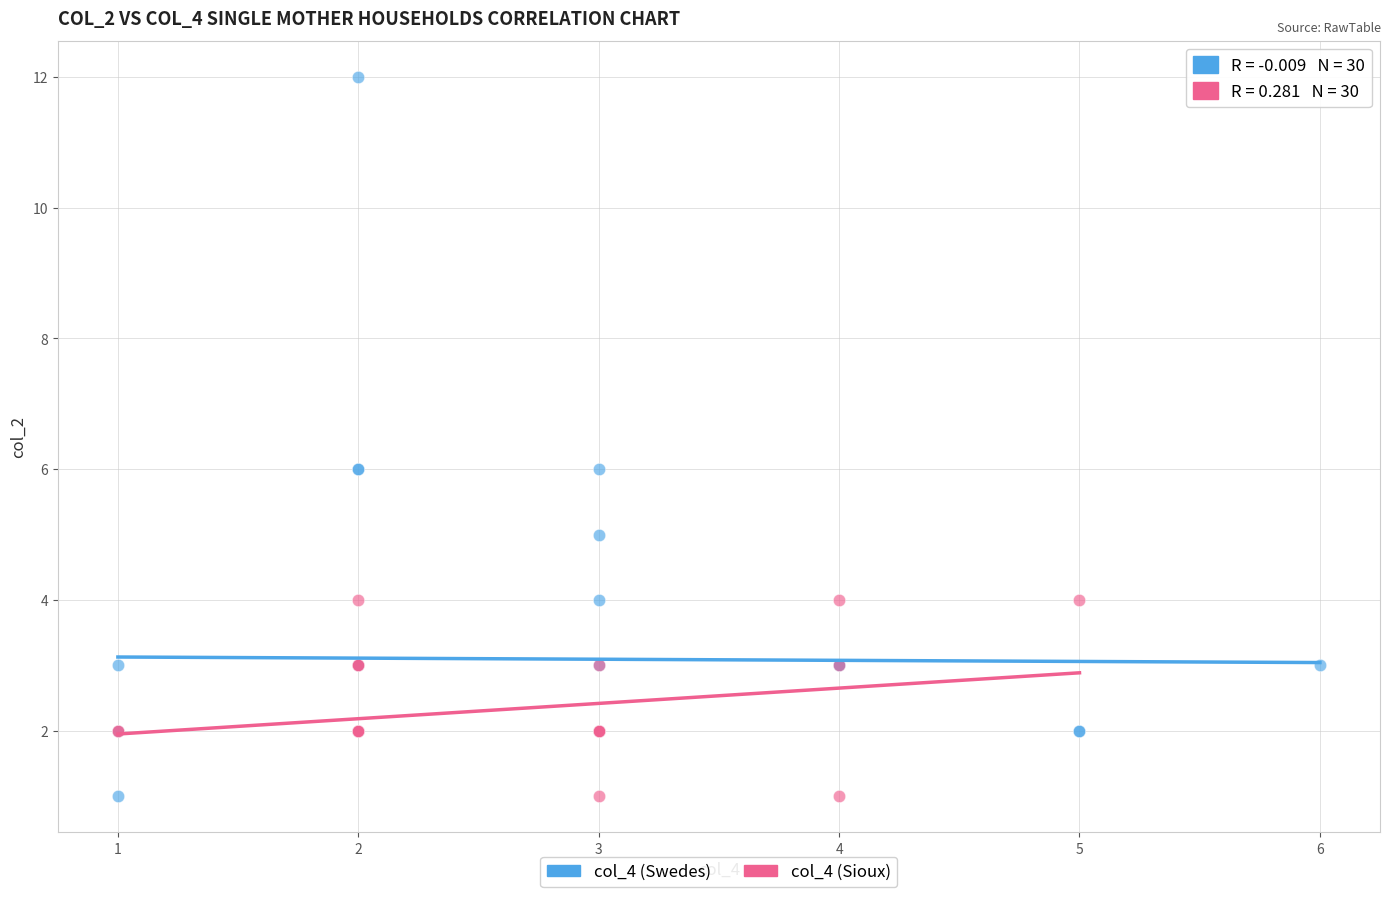

Which series reaches the maximum Y coordinate?

col_4 (Swedes)